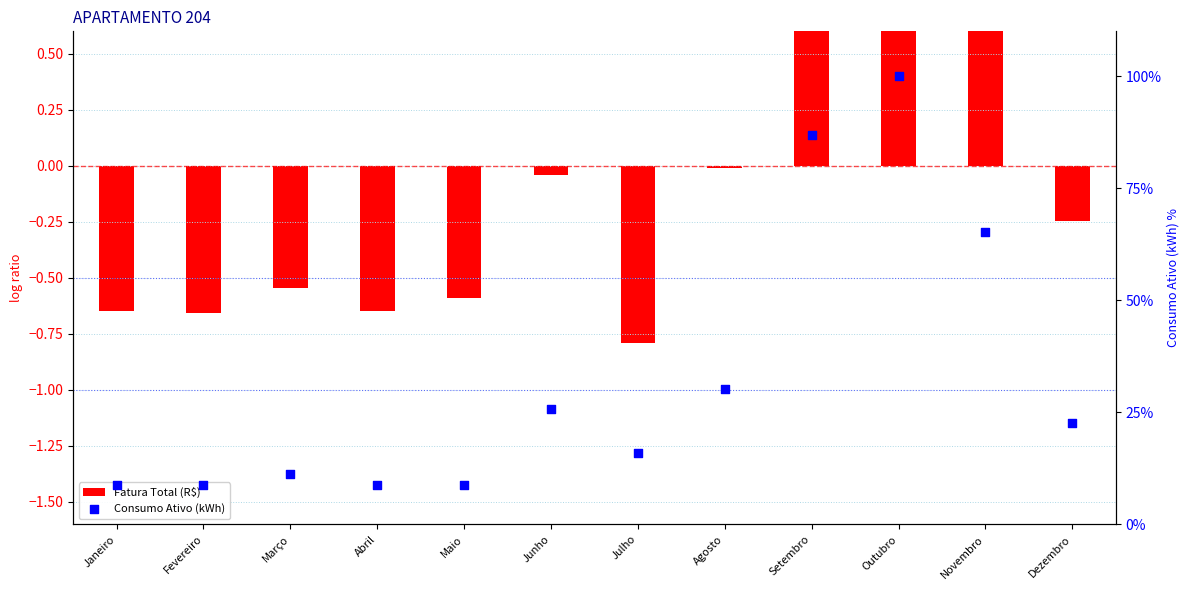

What are all the series names shown in the legend?

Fatura Total (R$), Consumo Ativo (kWh)